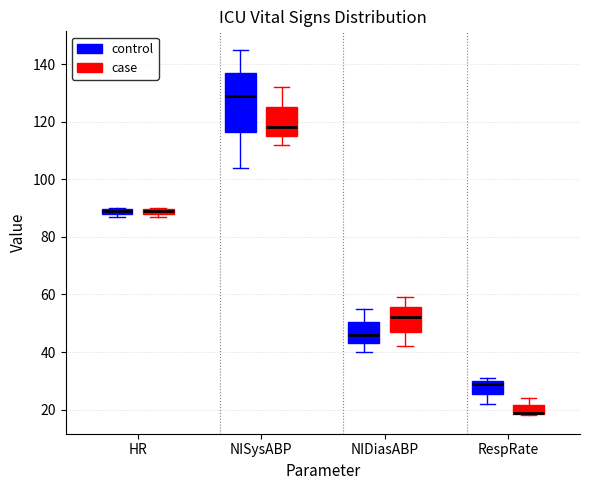

Which box is the tallest, from its lower edge to its upper edge?

NISysABP (control)